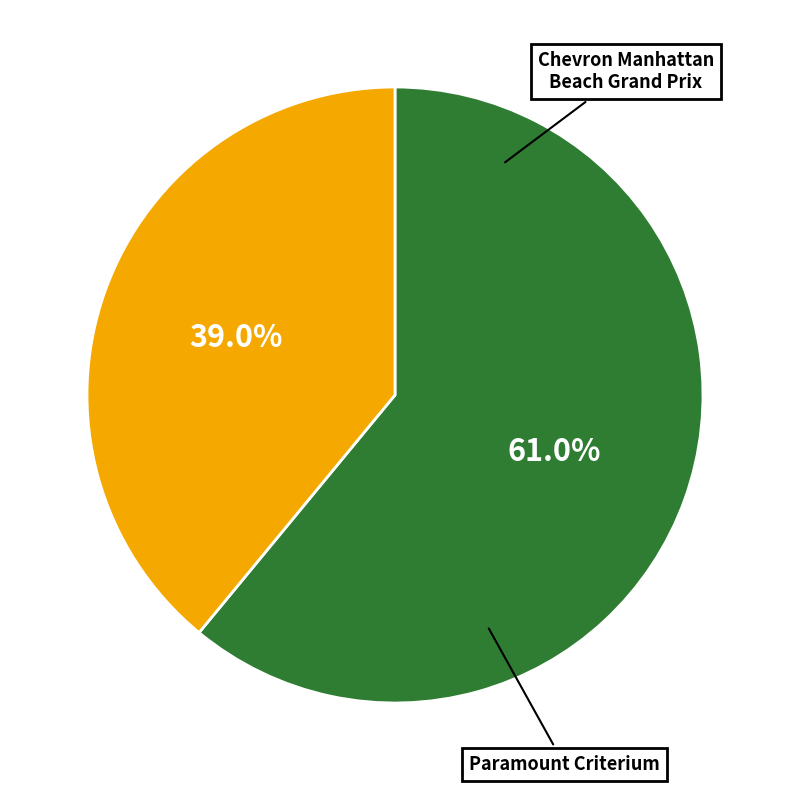

Count the number of slices in the pie.

2